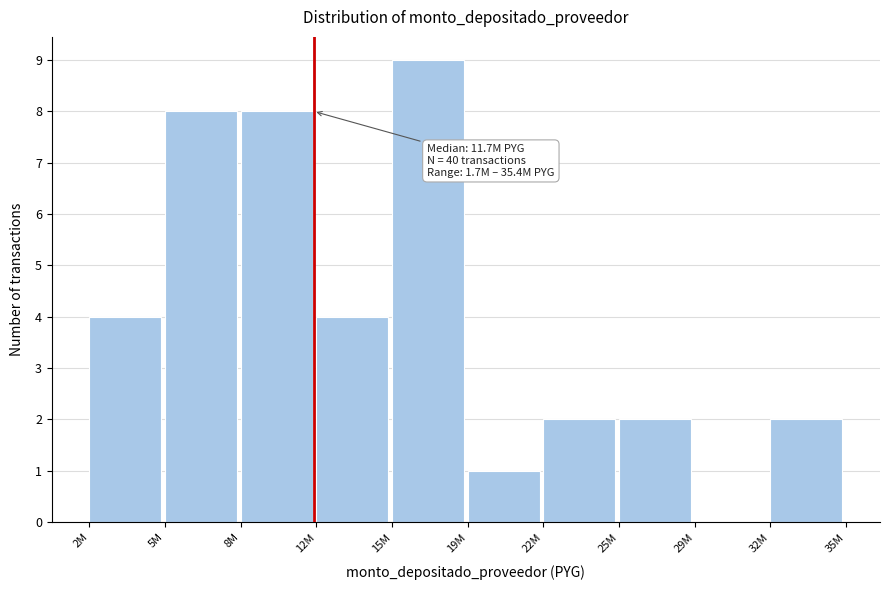

Reading left to right, list all the values displayed in this chart.

2M=4	5M=8	8M=8	12M=4	15M=9	19M=1	22M=2	25M=2	29M=0	32M=2